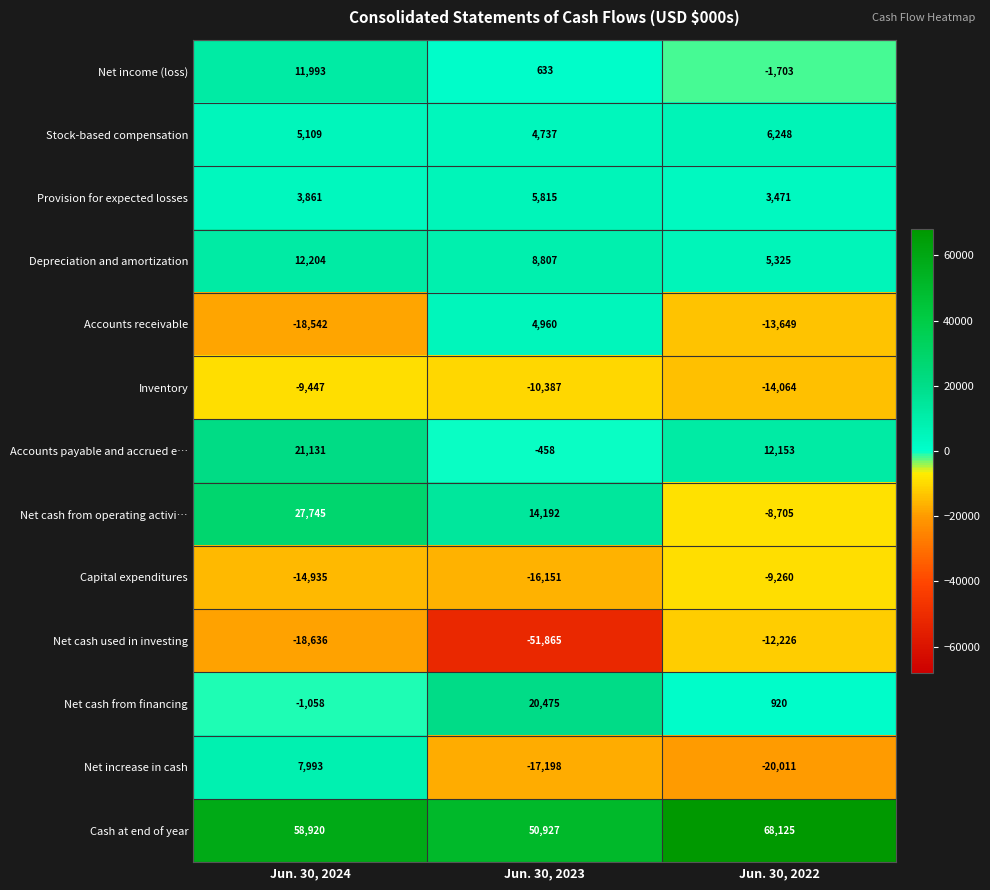

Where is Net income (loss) nearest to the value 5145?

Jun. 30, 2023